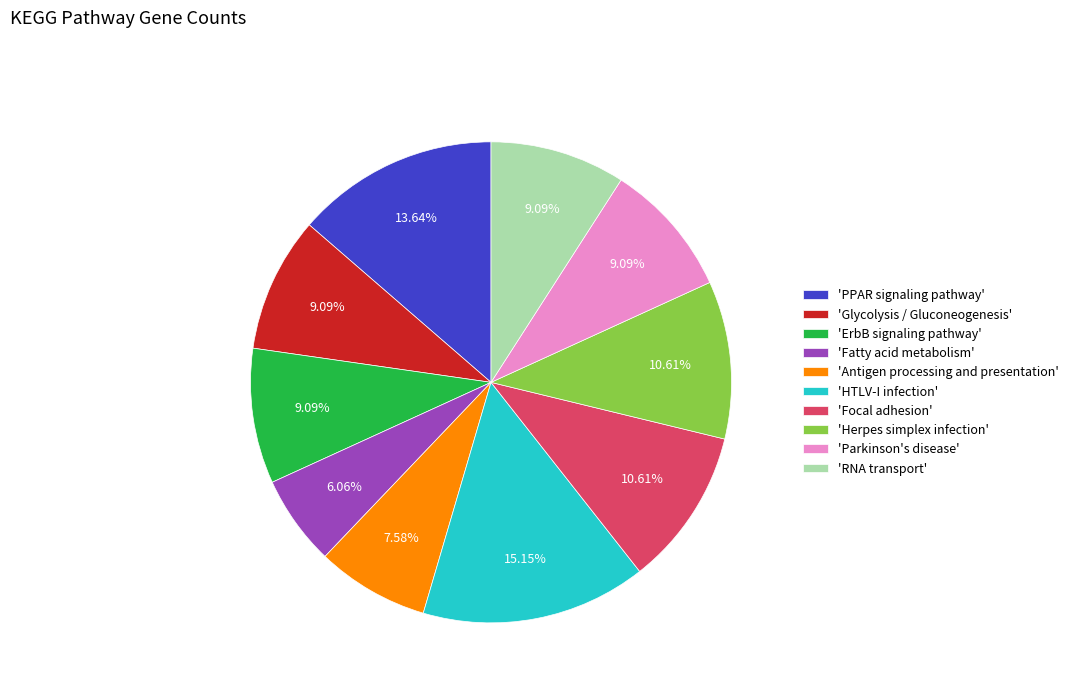

Does 'Glycolysis / Gluconeogenesis' represent more than half of the total?

No